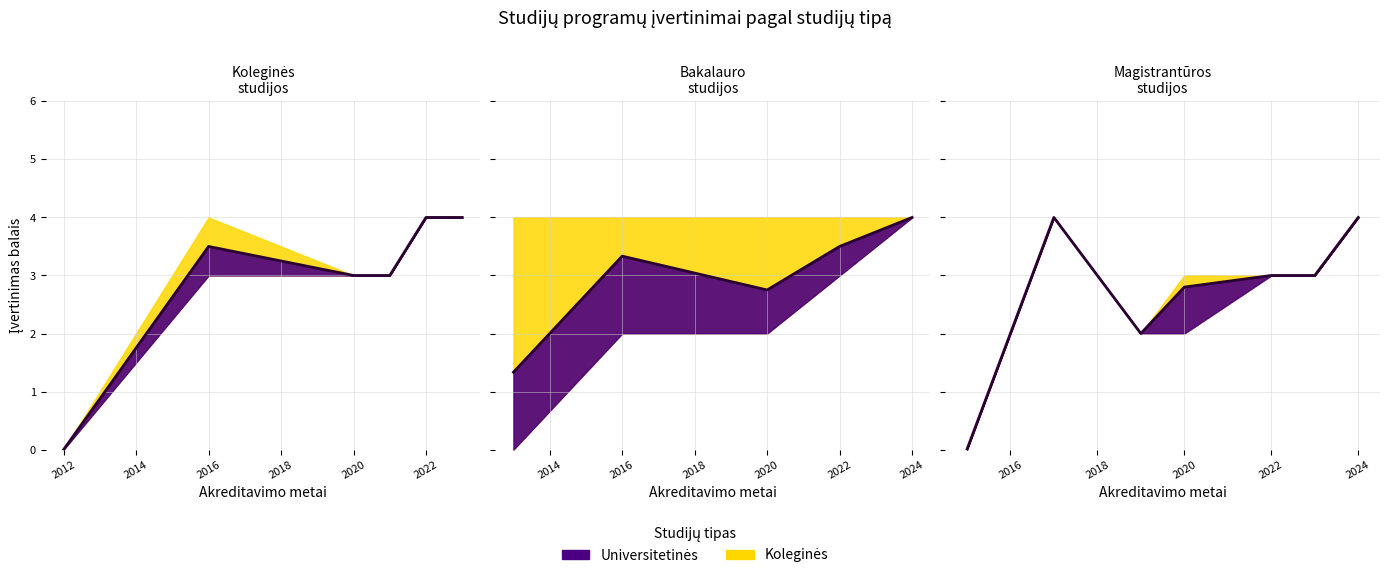

How many data points in Magistrantūros studijos are above 3?

4